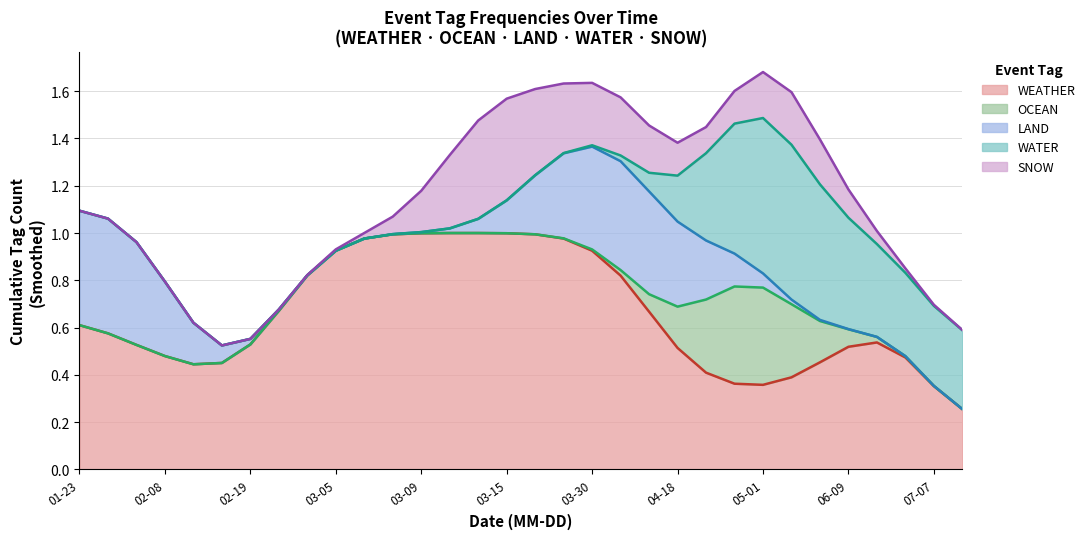

Is it true that LAND equals 0 at WATER?

True